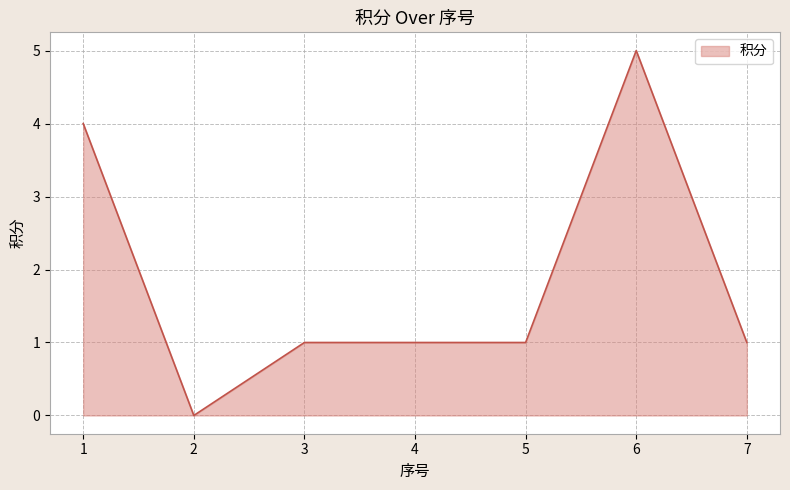

Which category has the highest value across all series?

6